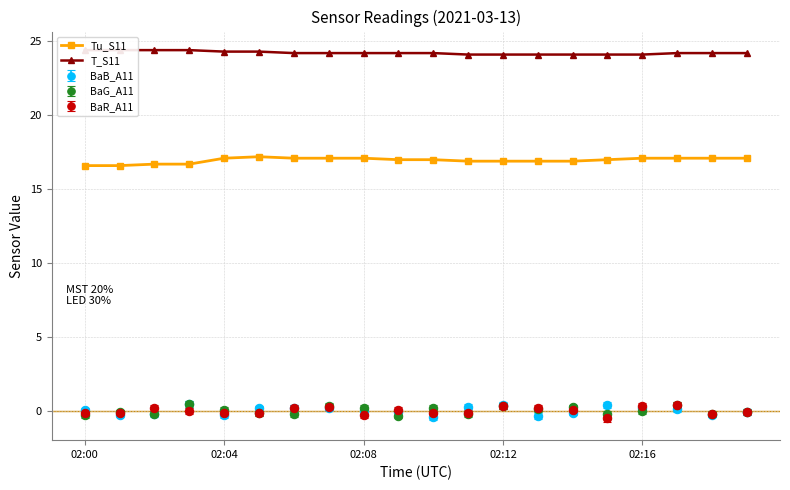

True or false: BaB_A11 has a value of 0.4 at 02:12.

True